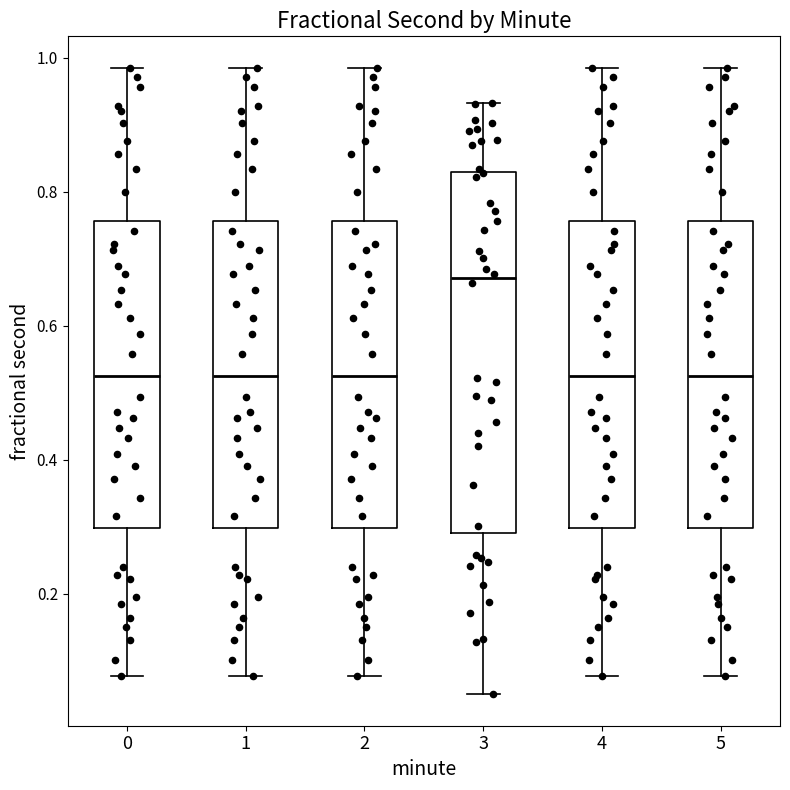

Where does the upper whisker of the box at x = 2 end on the y-axis? The values are not printed on the chart, so give them approximately, as read against the axis.

0.98